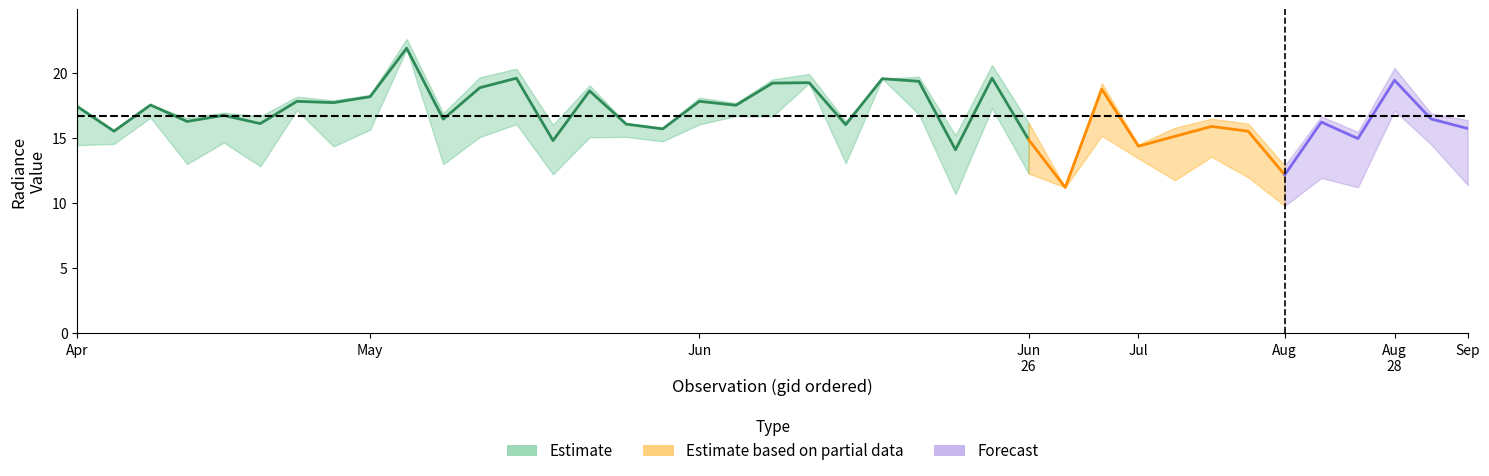

Where is the first local maximum for rade9_aggzone_norm?

2